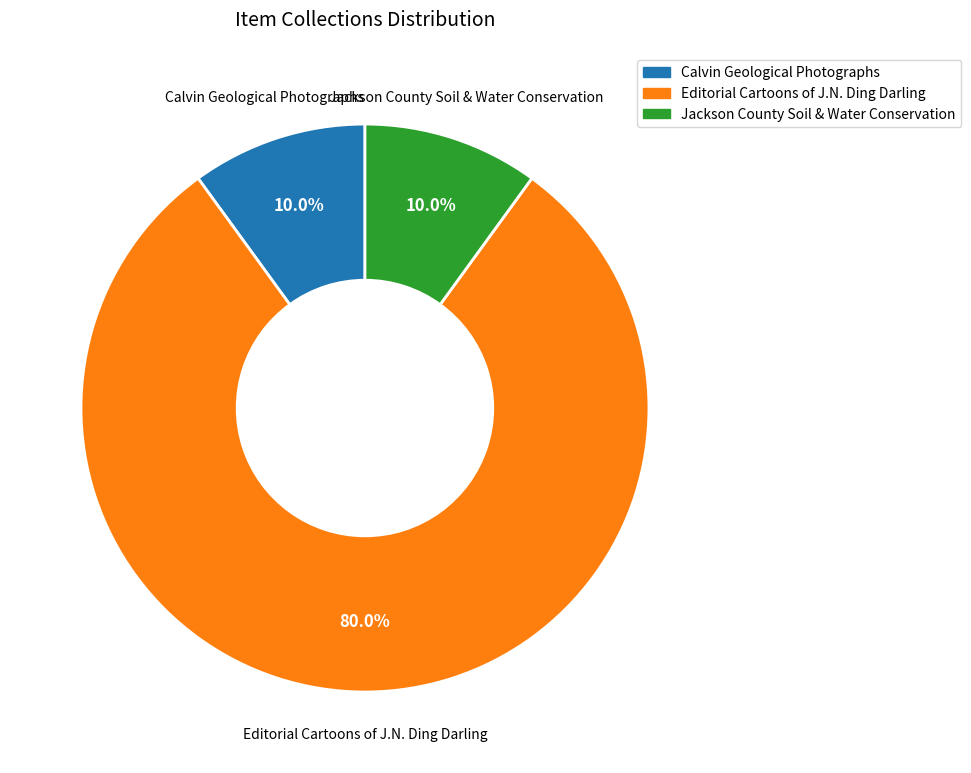

Does any single category account for the majority?

Yes